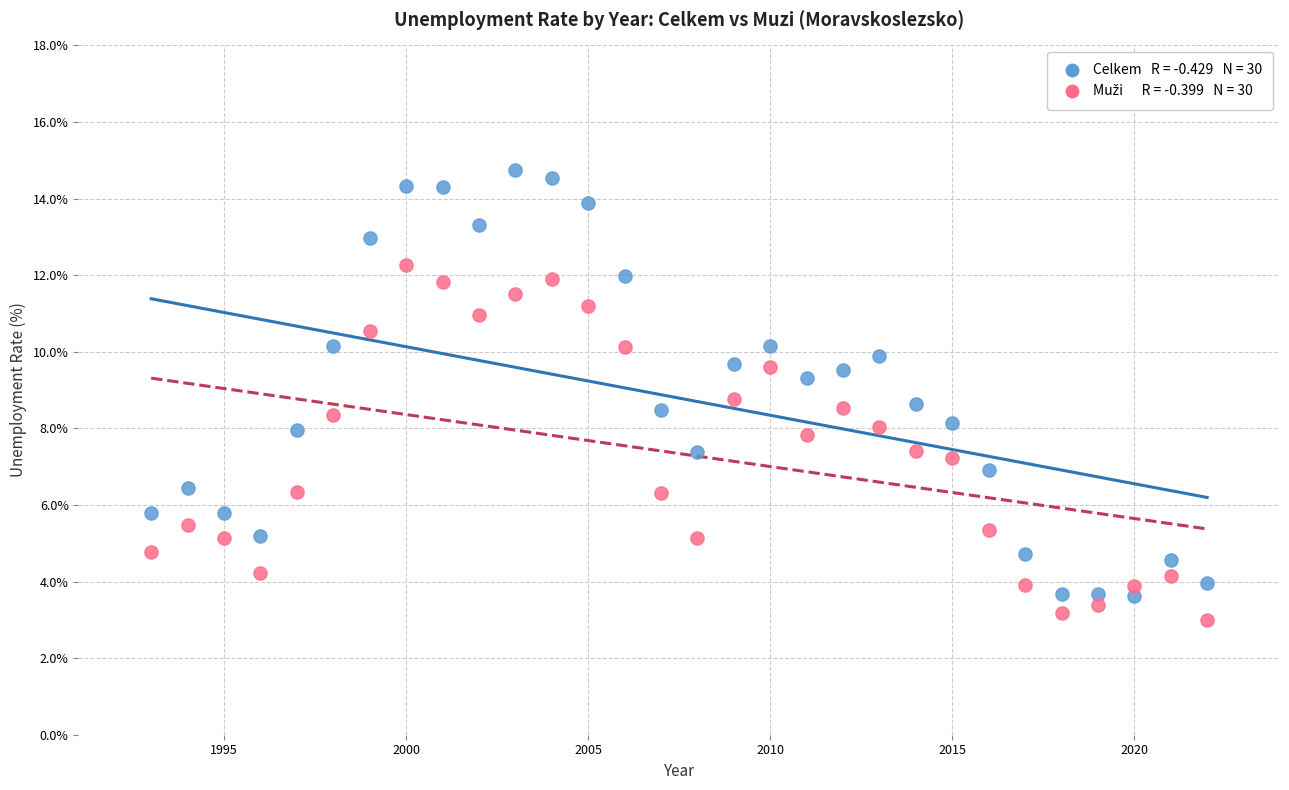

Across all data points, what is the range of X values (max minus min)?

29.0